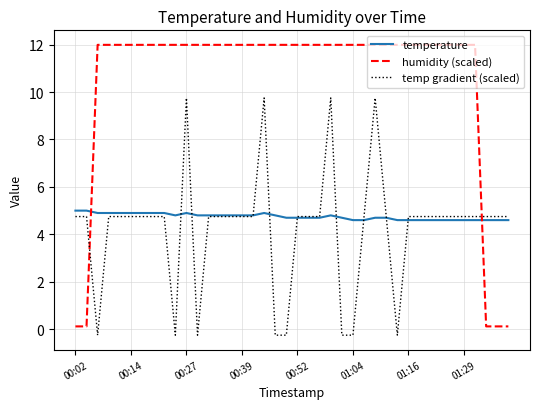

Does the chart have visible grid lines?

Yes